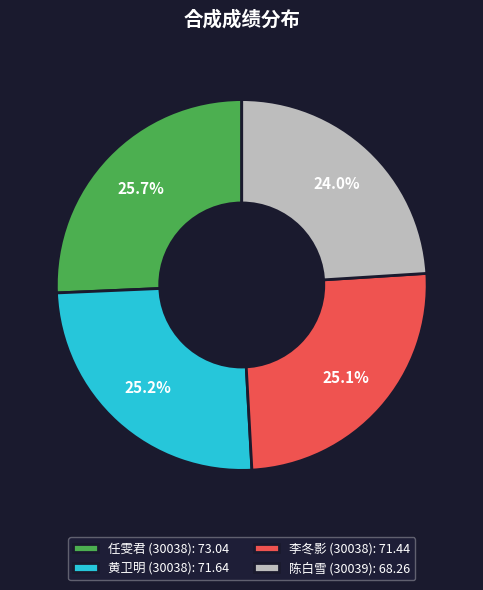

Is 任雯君 (30038) the majority of the pie?

No